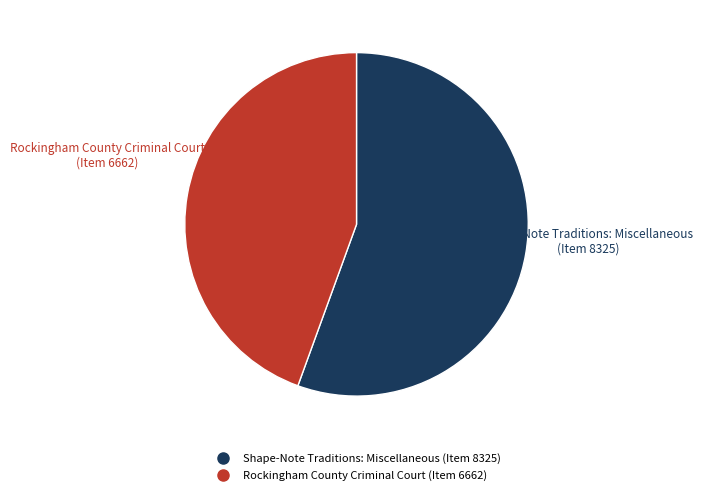

To the nearest percent, what is the average slice percentage?

50%